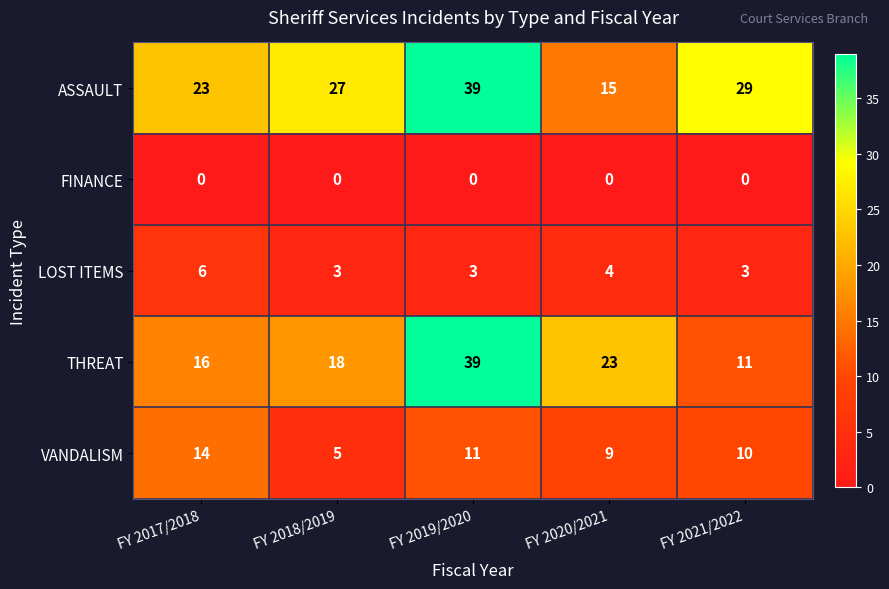

The LOST ITEMS series shows 6 at FY 2017/2018. True or false?

True